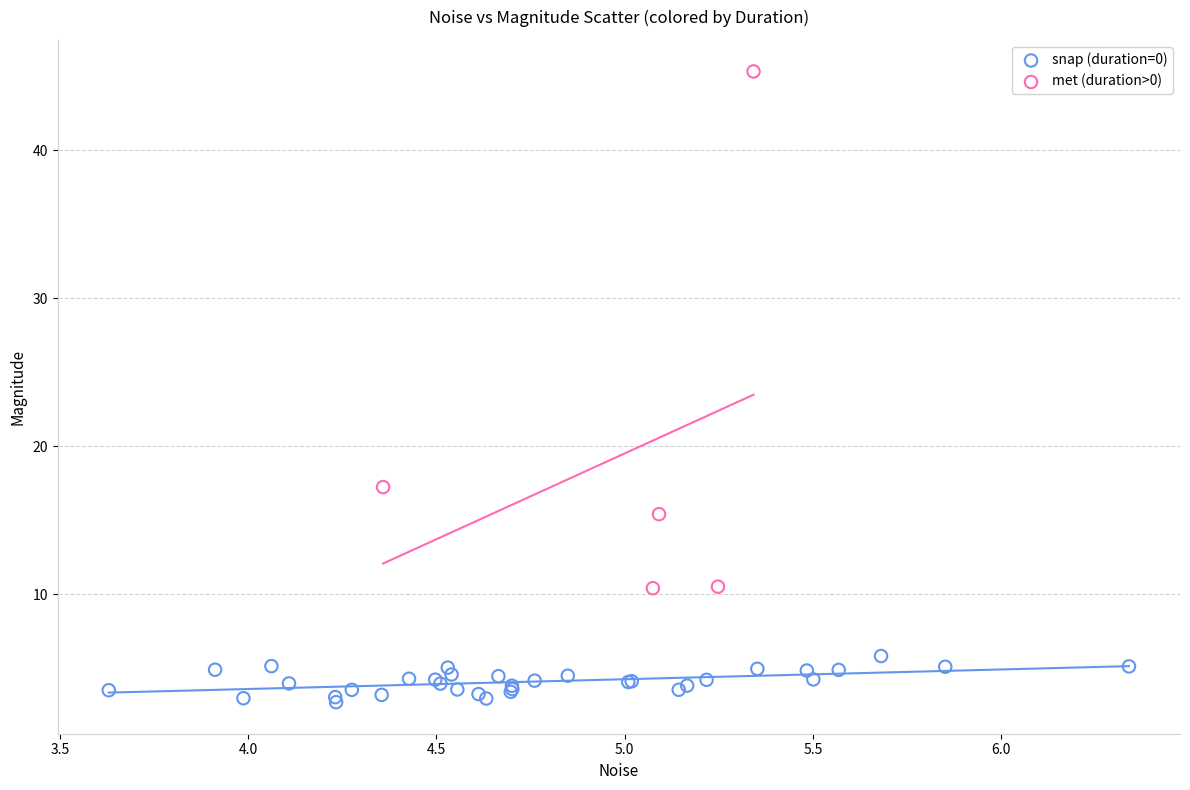

Which series reaches the maximum Y coordinate?

met (duration>0)